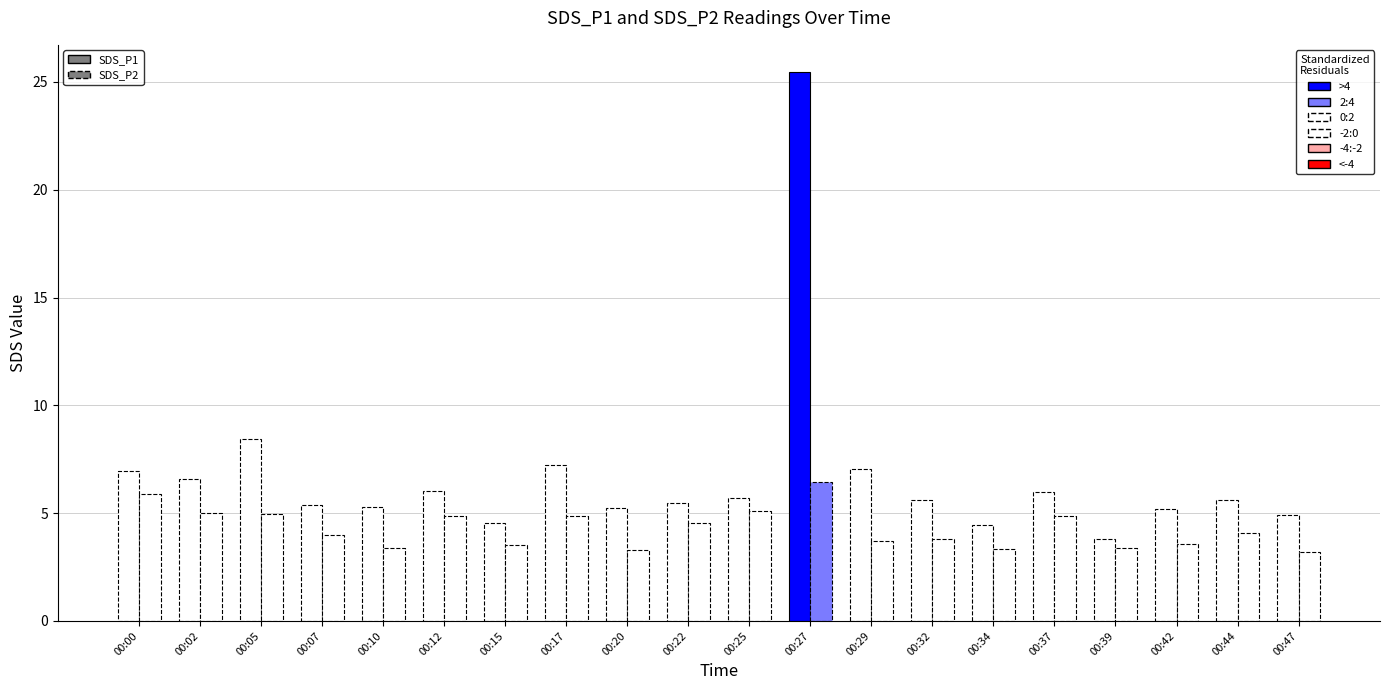

Are the bars grouped side by side (vs. stacked)?

Yes